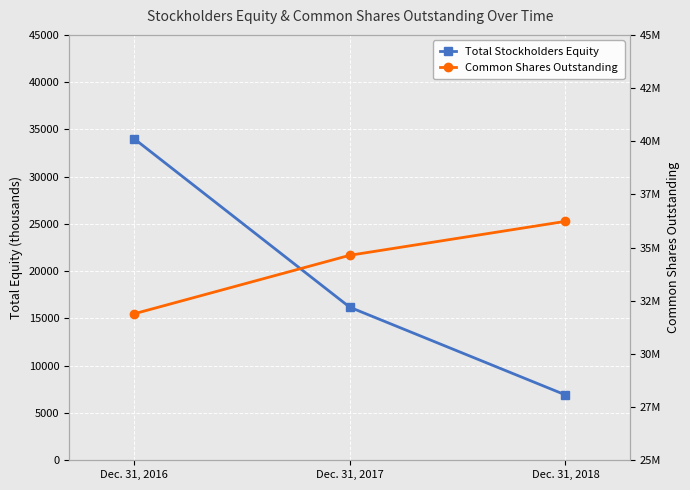

What is the sum of all Common Shares Outstanding values?

102754894